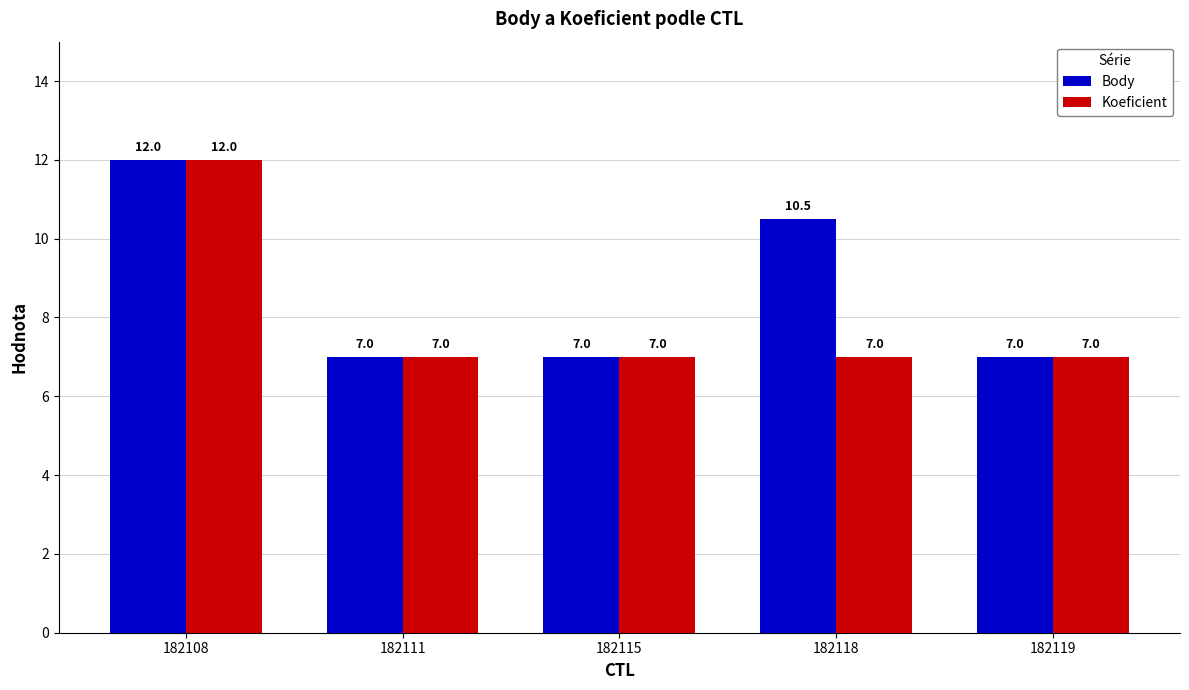

What are all the series names shown in the legend?

Body, Koeficient